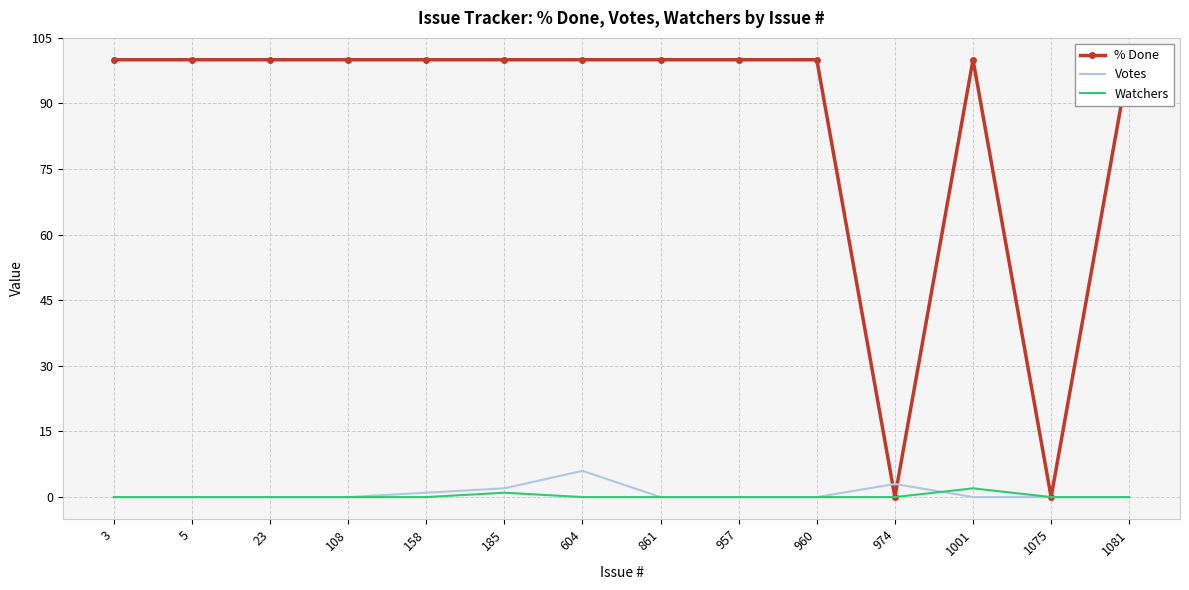

The % Done series shows 0 at 974. True or false?

True